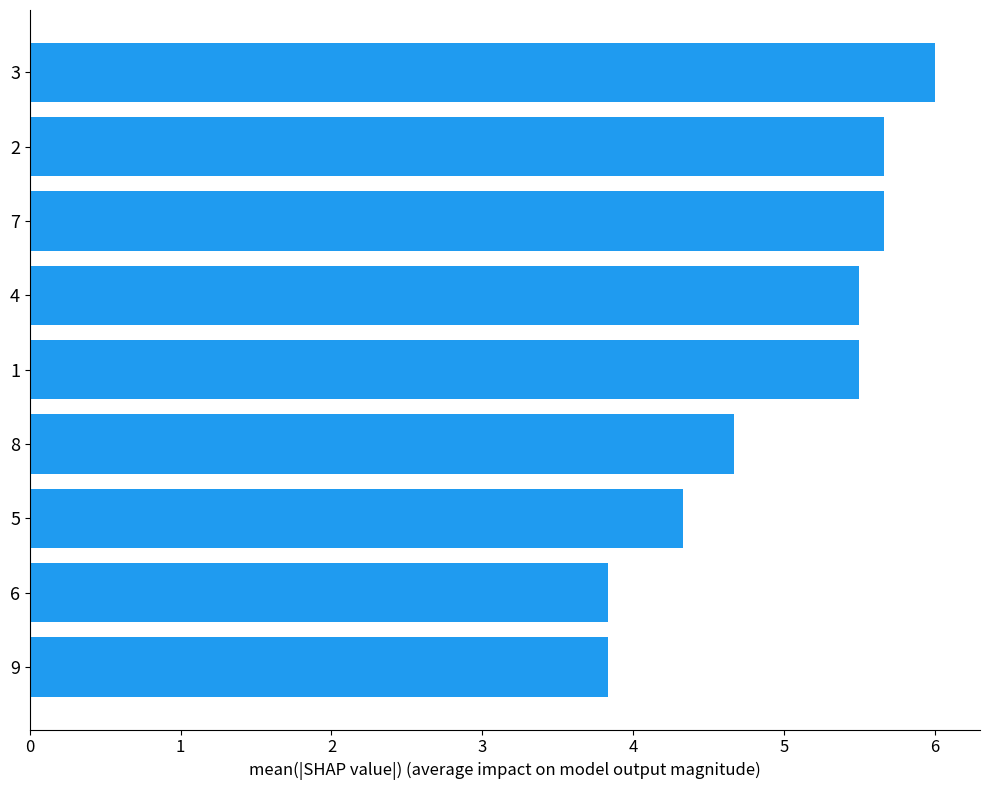

How many values exceed 5?

5